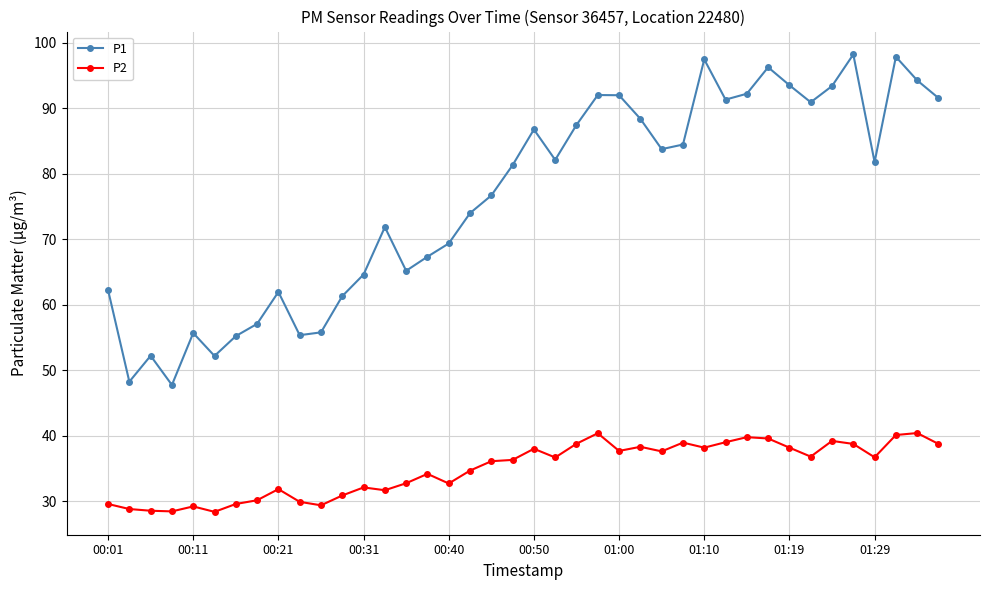

How many interior local peaks does the P1 series have?

10